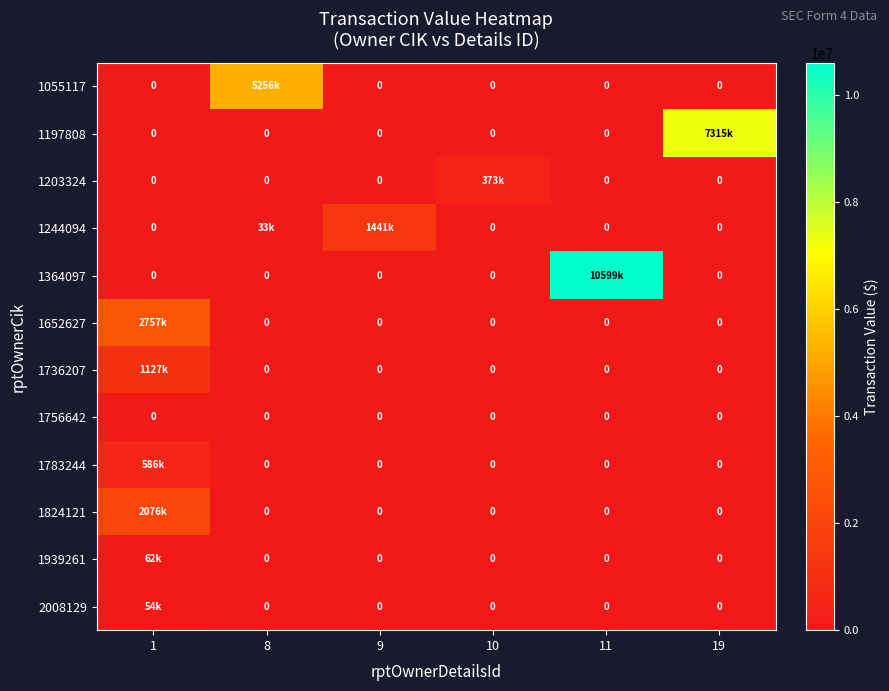

The value of 1197808 at 10 is 0. True or false?

True